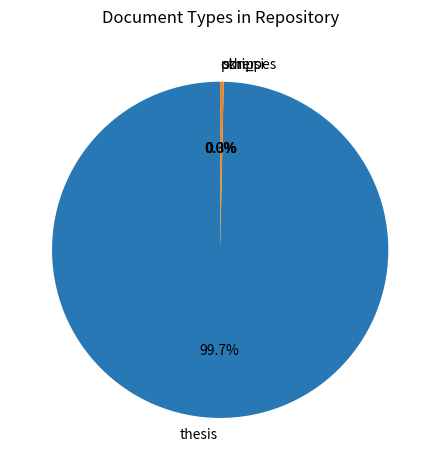

Is it true that thesis is 100% of the pie?

True